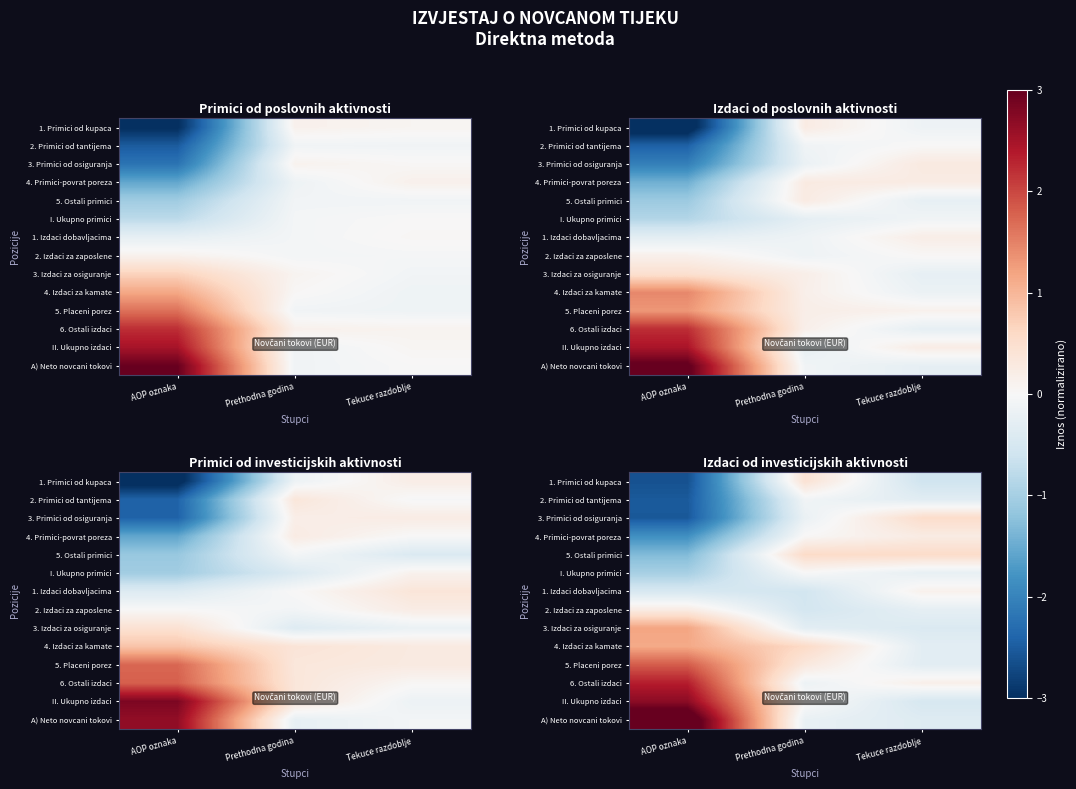

At which category does the chart reach its peak across all series?

AOP oznaka